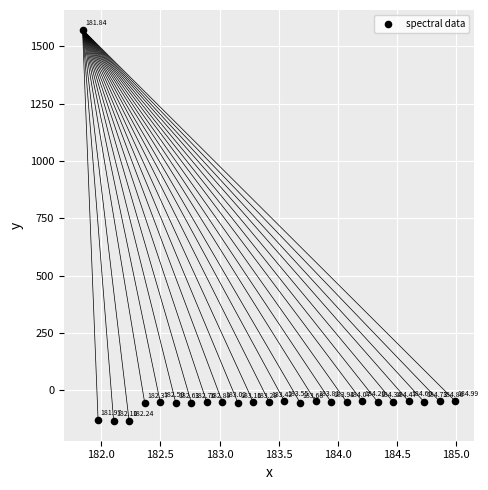

What is the range of Y values (max minus min)?

1705.9